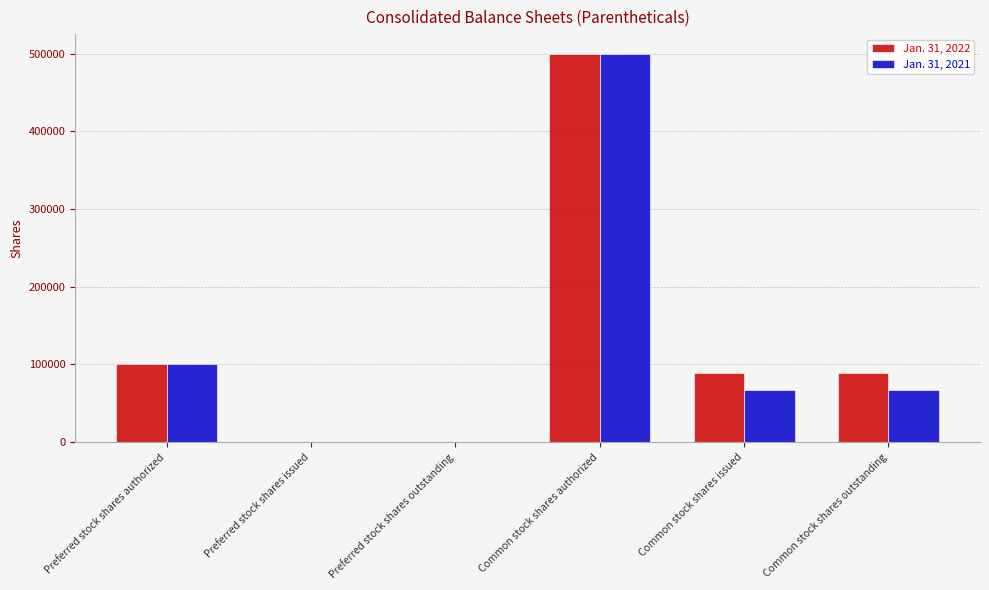

What is the total value across all series at Common stock shares authorized?

1000000